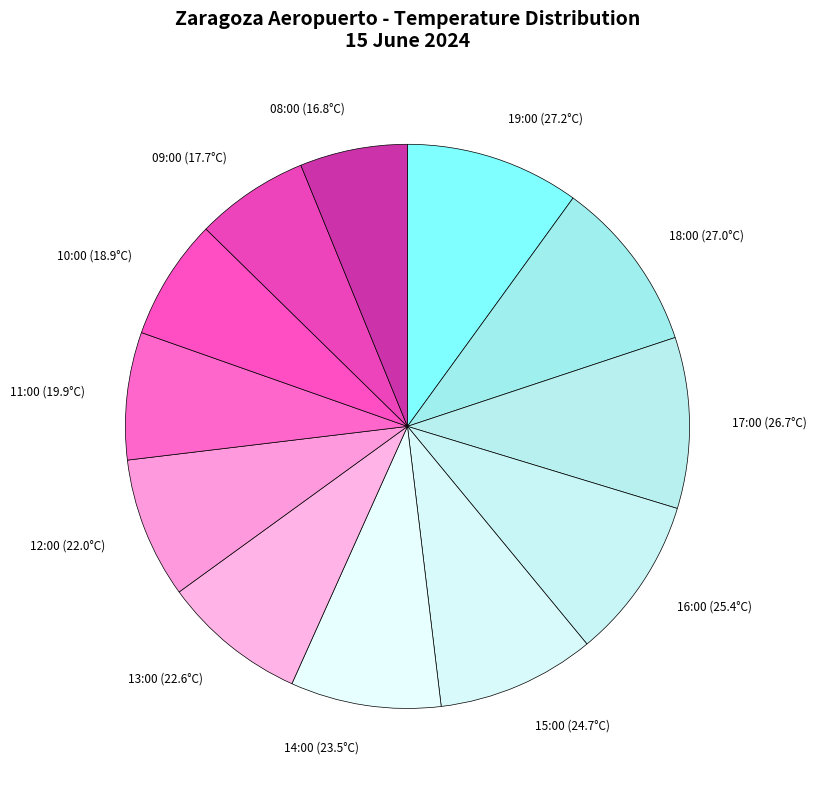

Does 12:00 (22.0°C) represent more than half of the total?

No